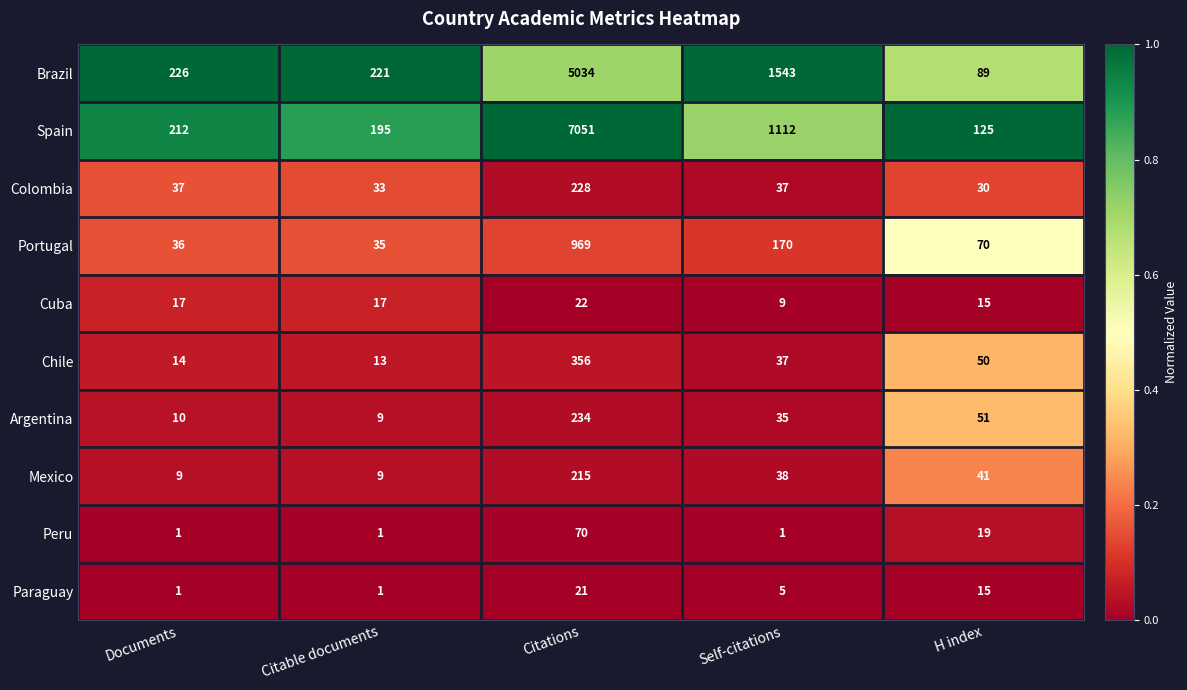

What is the maximum value for Brazil?

5034